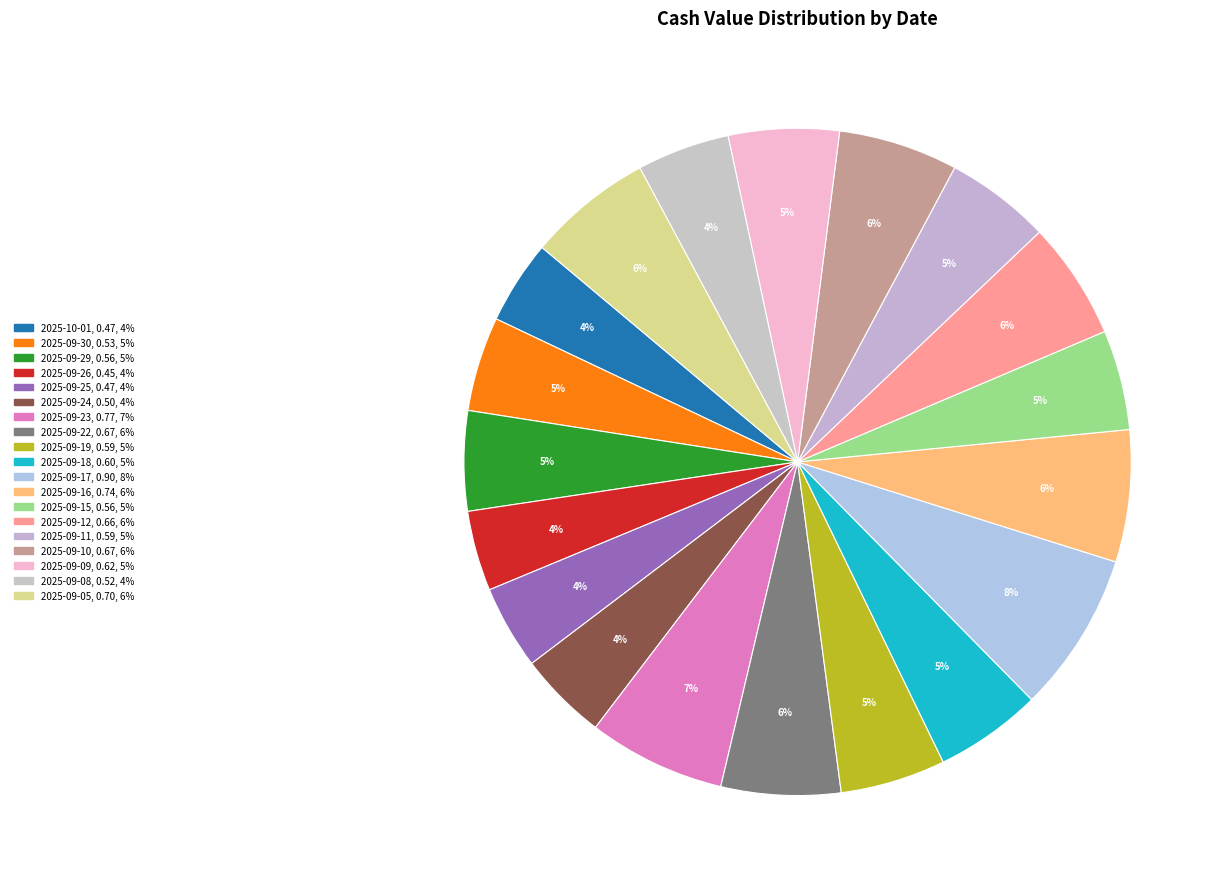

Count the number of slices in the pie.

19